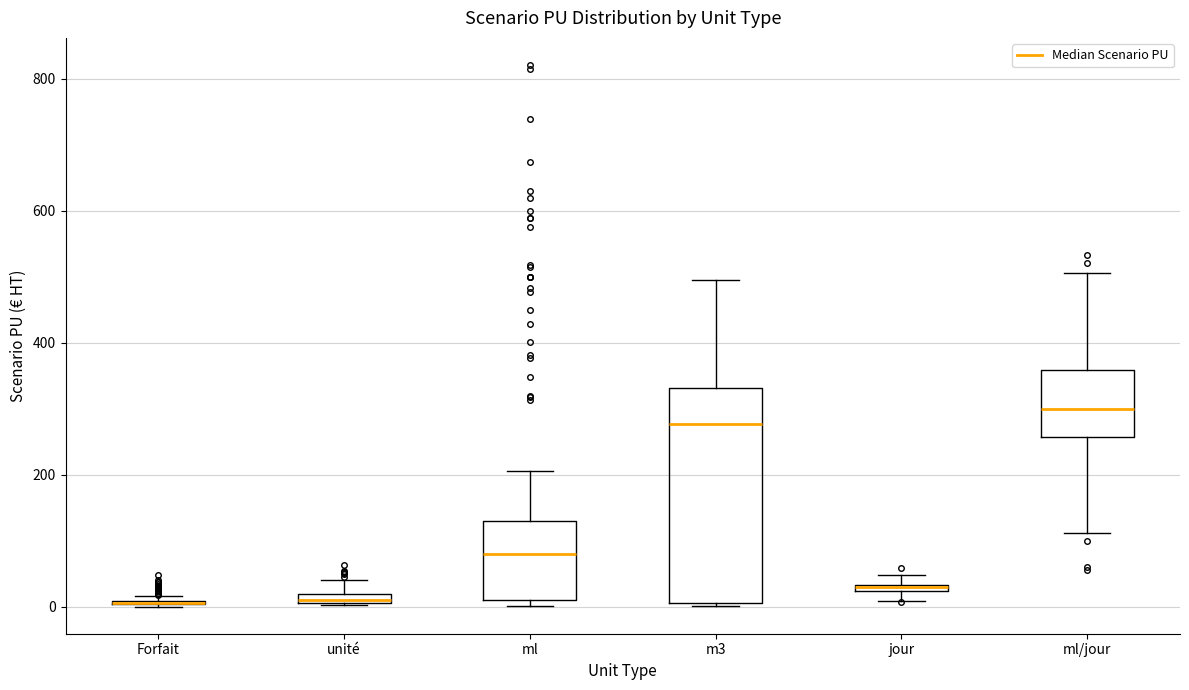

Where is the upper edge of the box for jour on the y-axis? The values are not printed on the chart, so give them approximately, as read against the axis.

40